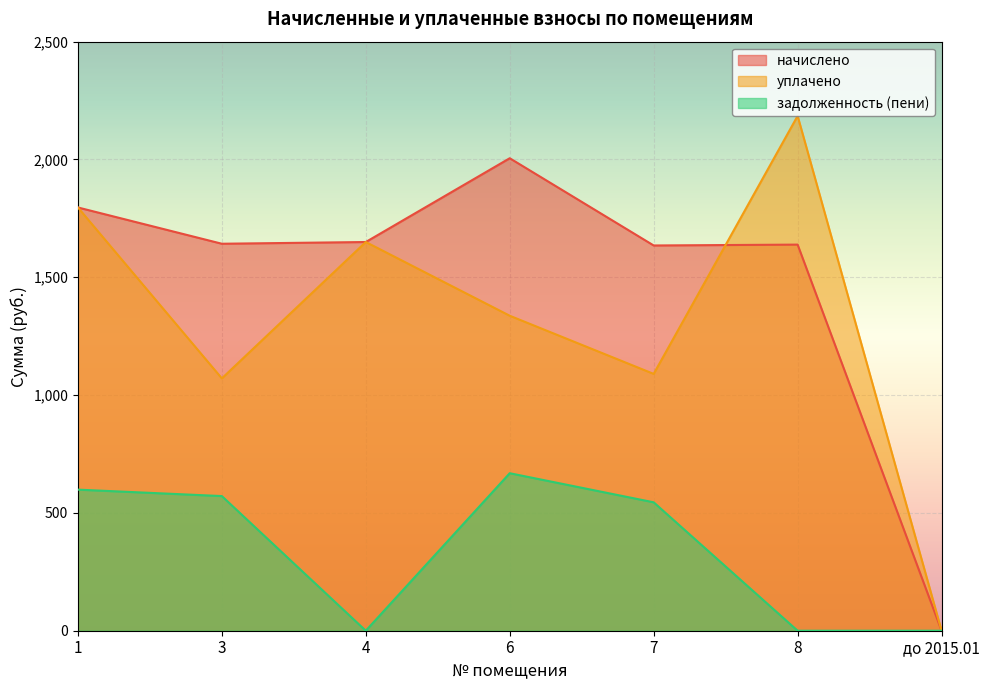

How many positive values does the начислено series have?

6